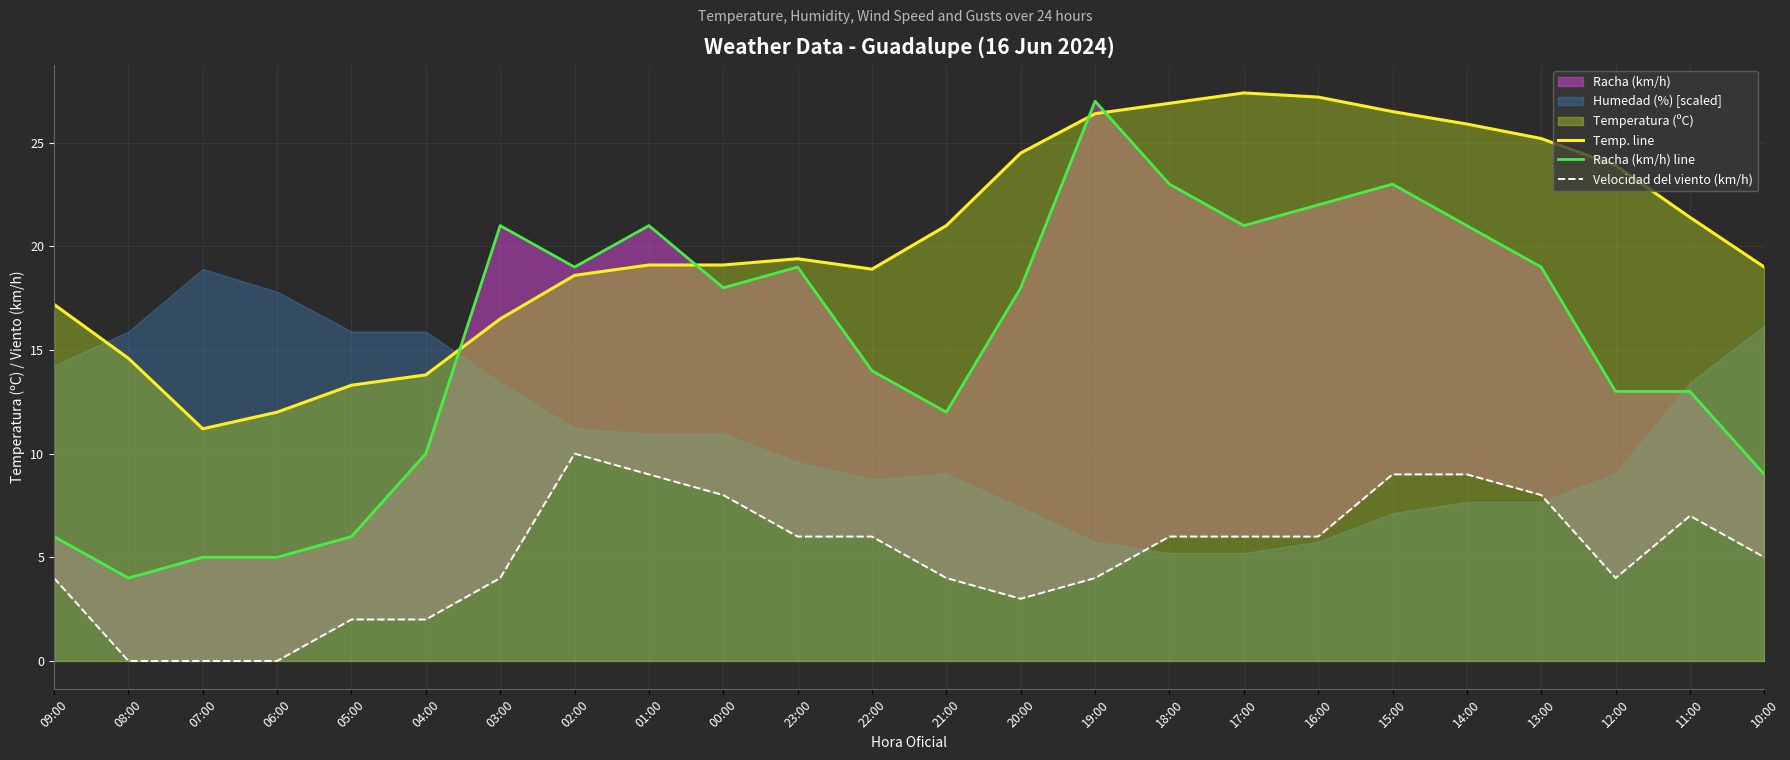

The Velocidad del viento (km/h) series shows 9.0 at 15:00. True or false?

True